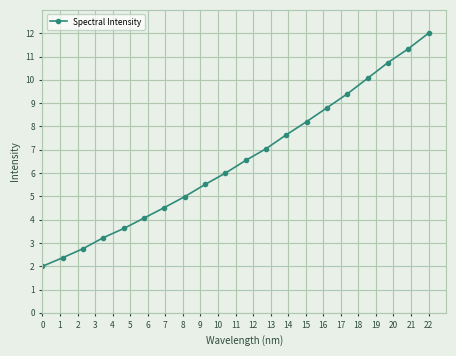

What is the value of the 15th point from the left?

8.8